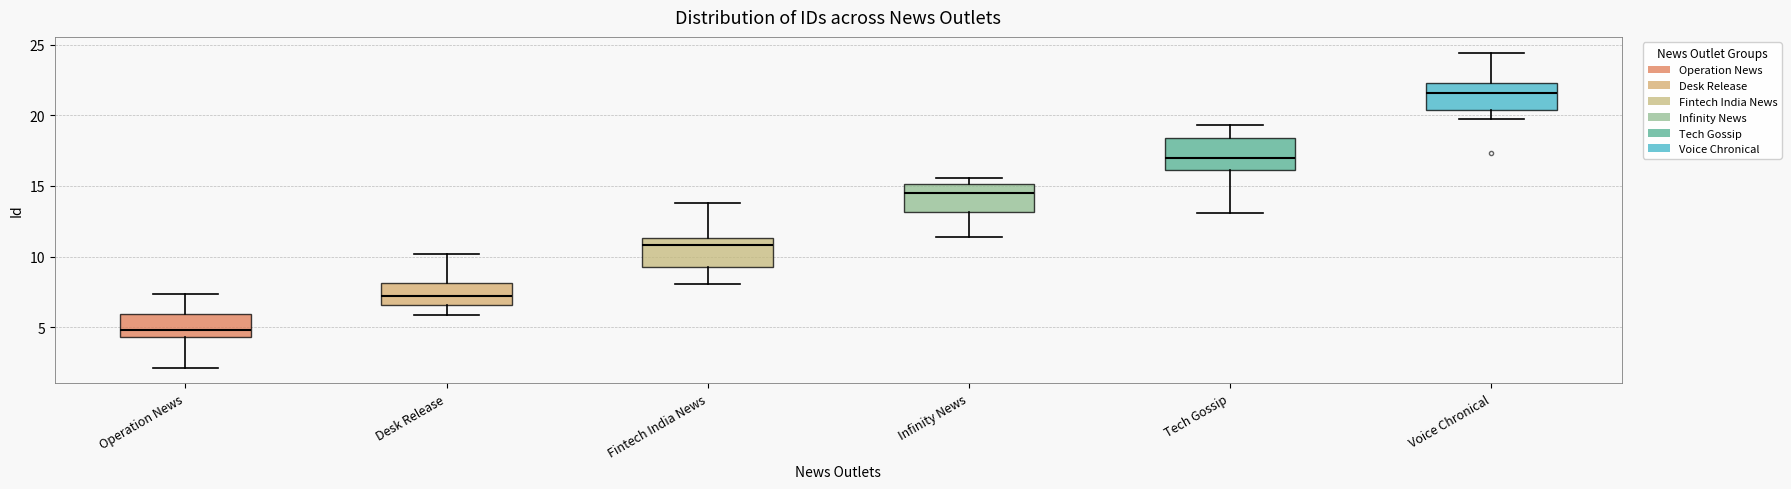

Which box's median line is the highest?

Voice Chronical